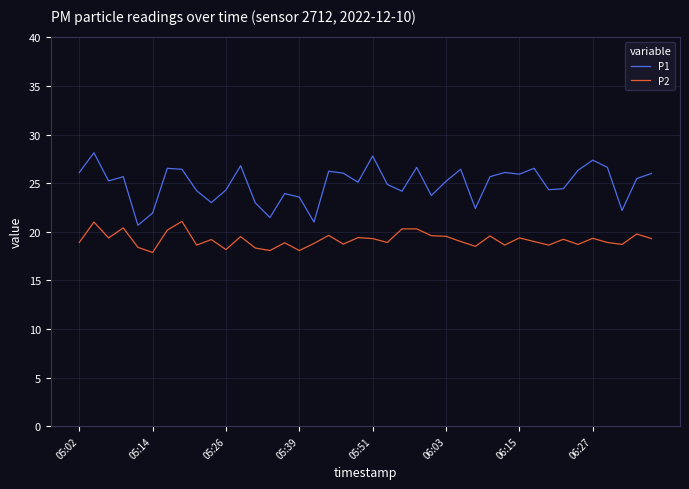

Which series has the widest spread of values?

P1